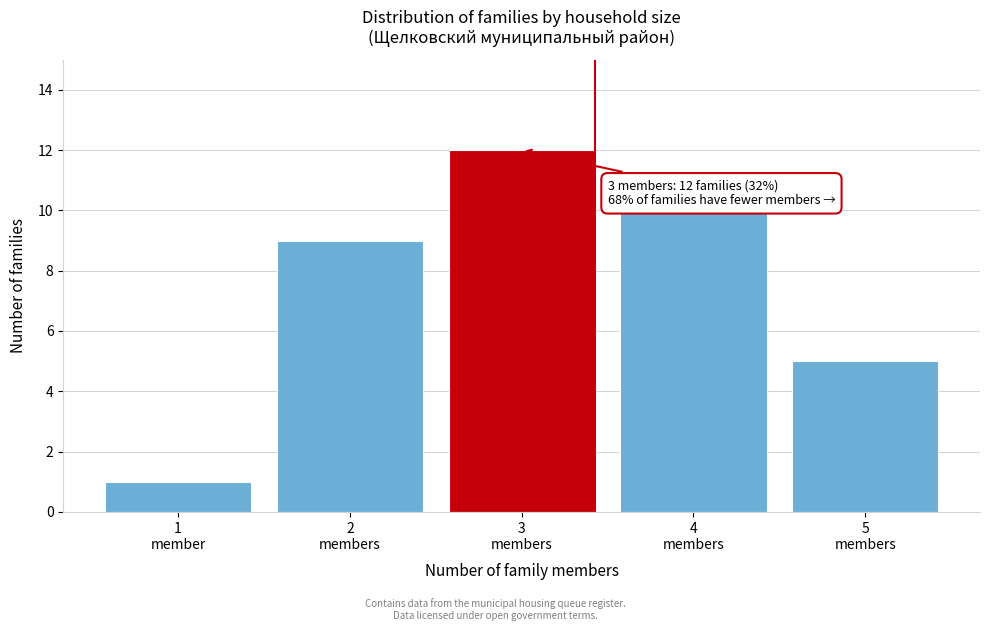

Reading right to left, transcribe all the data shown in this chart.

5	10	12	9	1